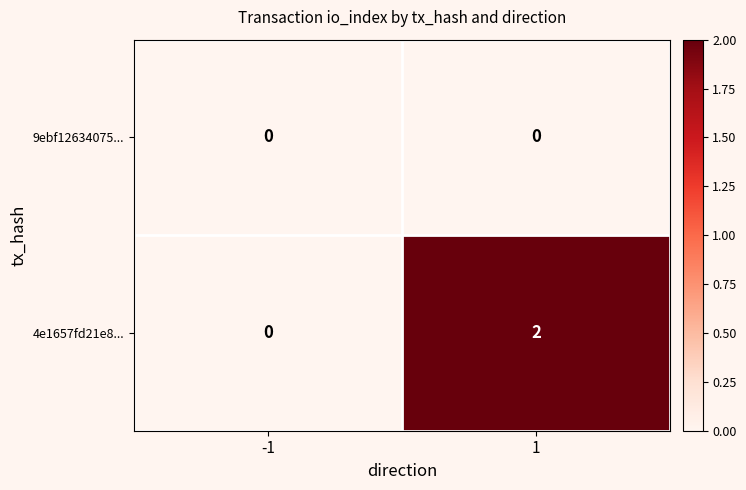

Rank the series by their average value, from lowest to highest.

9ebf12634075..., 4e1657fd21e8...